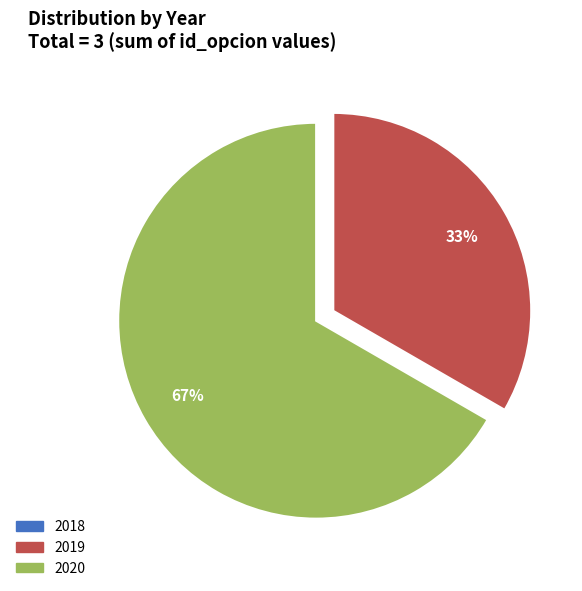

To the nearest percent, what is the difference between the largest and smallest slice percentages?

67%